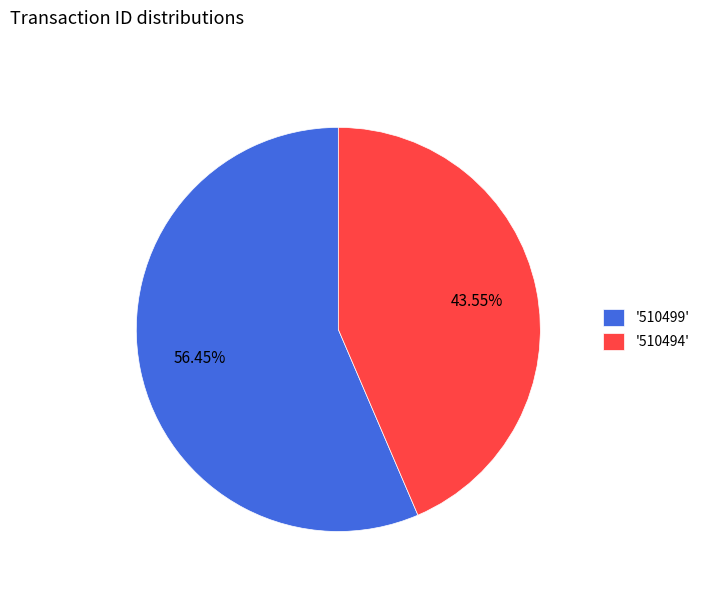

How many slices are in this pie chart?

2